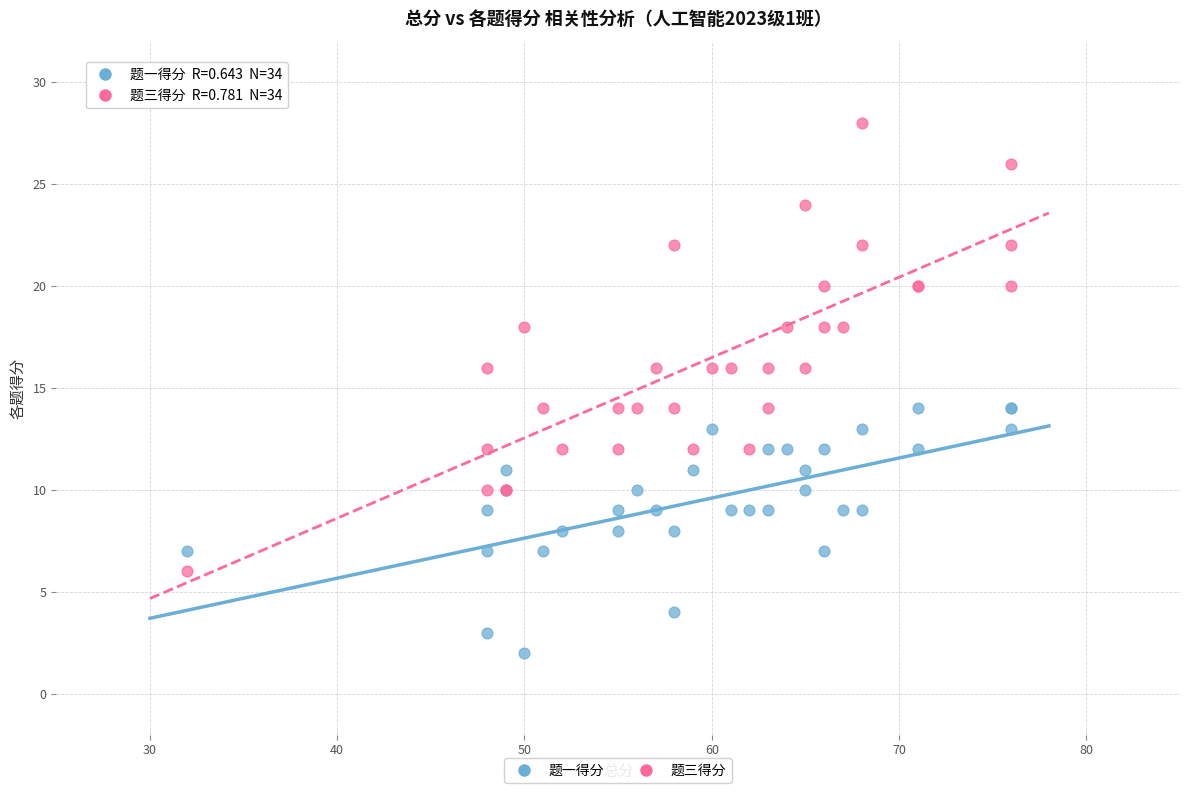

What is the X range (max minus min) for the scatter plot?

44